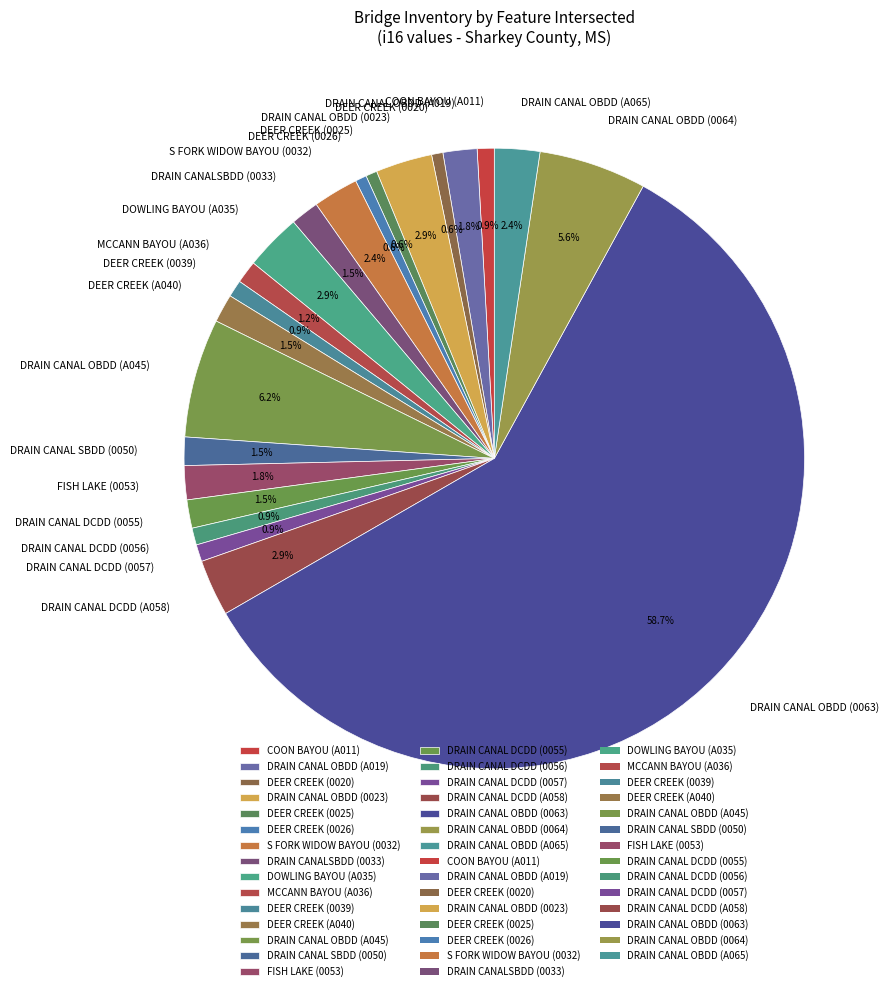

Between DRAIN CANAL OBDD (A045) and DRAIN CANAL DCDD (0057), which is larger?

DRAIN CANAL OBDD (A045)